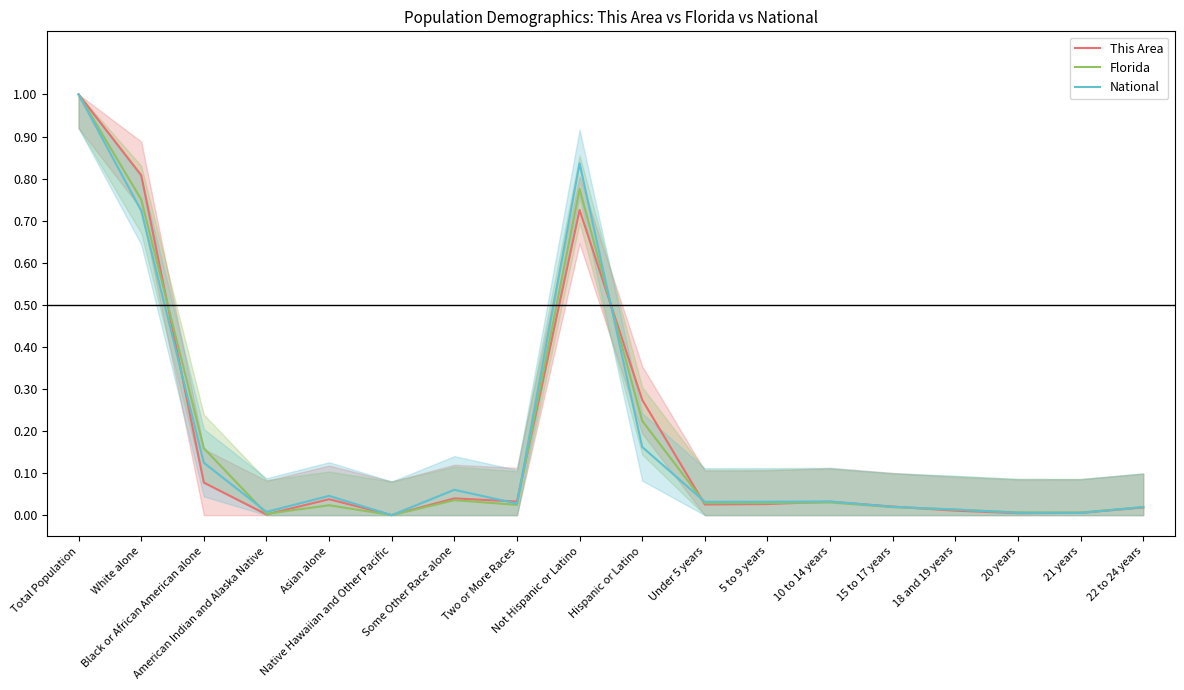

What is the sum of all National values?

3.1